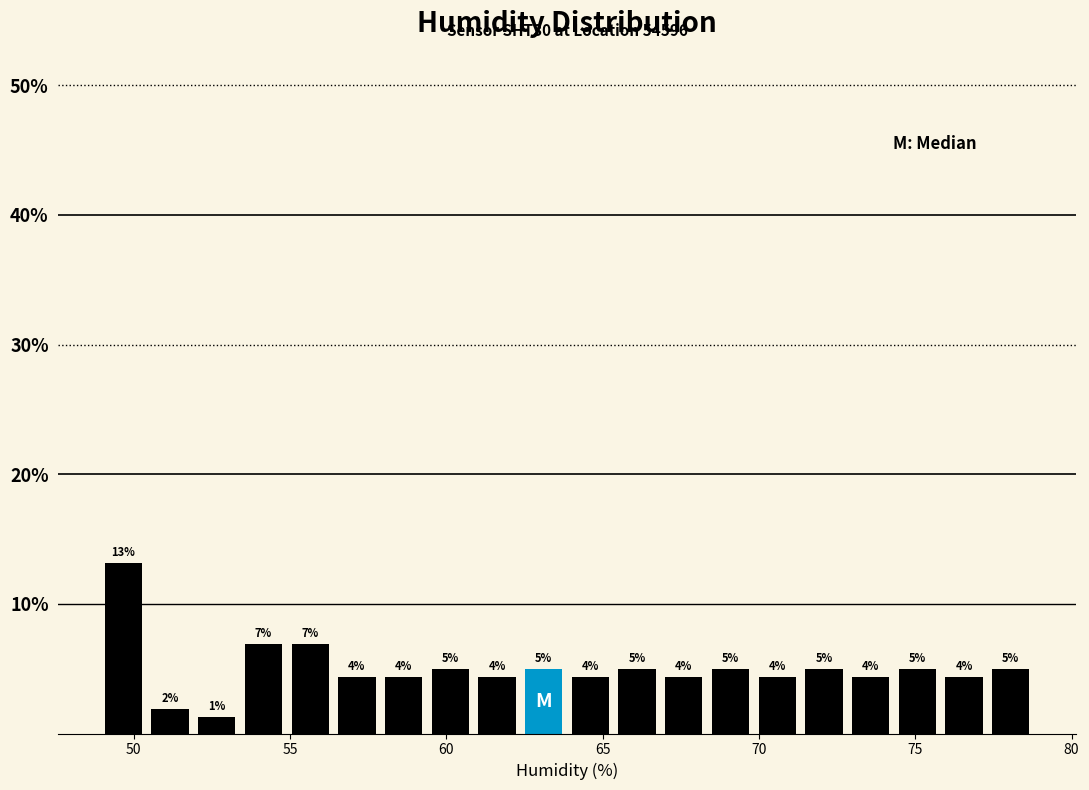

Around what value on the x-axis is the tallest bar? Give the approximate position of its centre, as read against the axis.

49.5